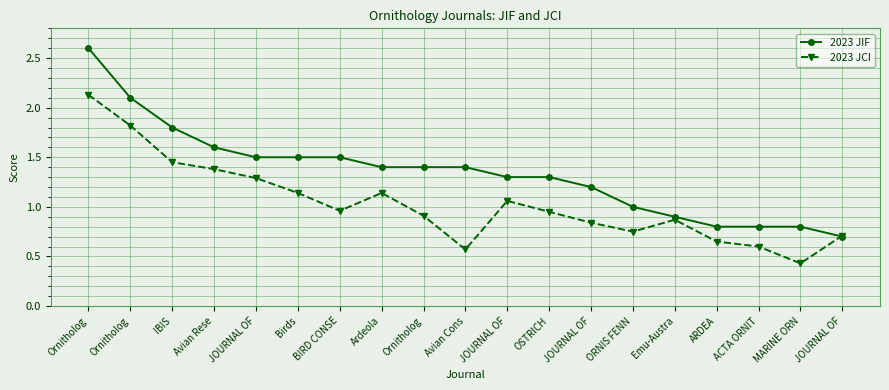

How many lines are shown in the chart?

2